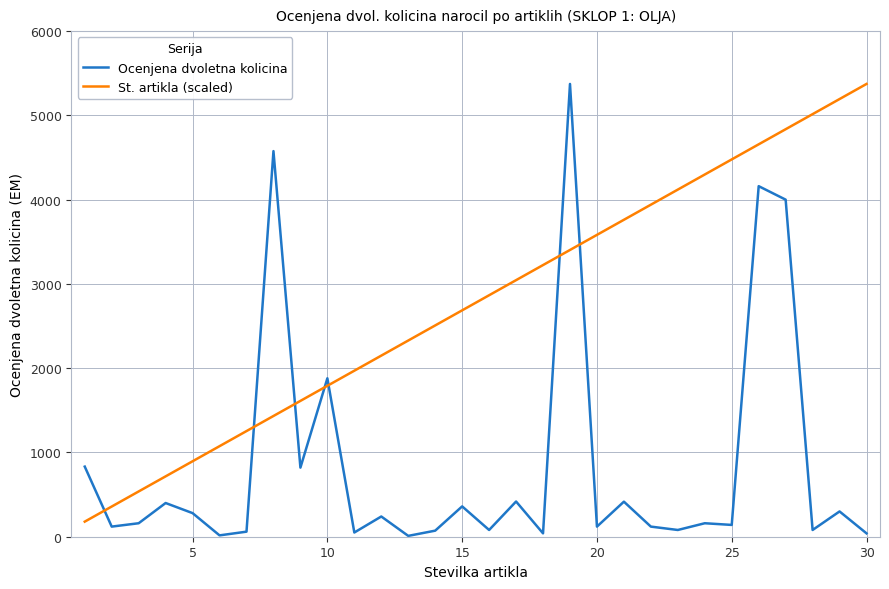

What is the difference between the maximum and second lowest values in the St. artikla (scaled) series?

5014.8